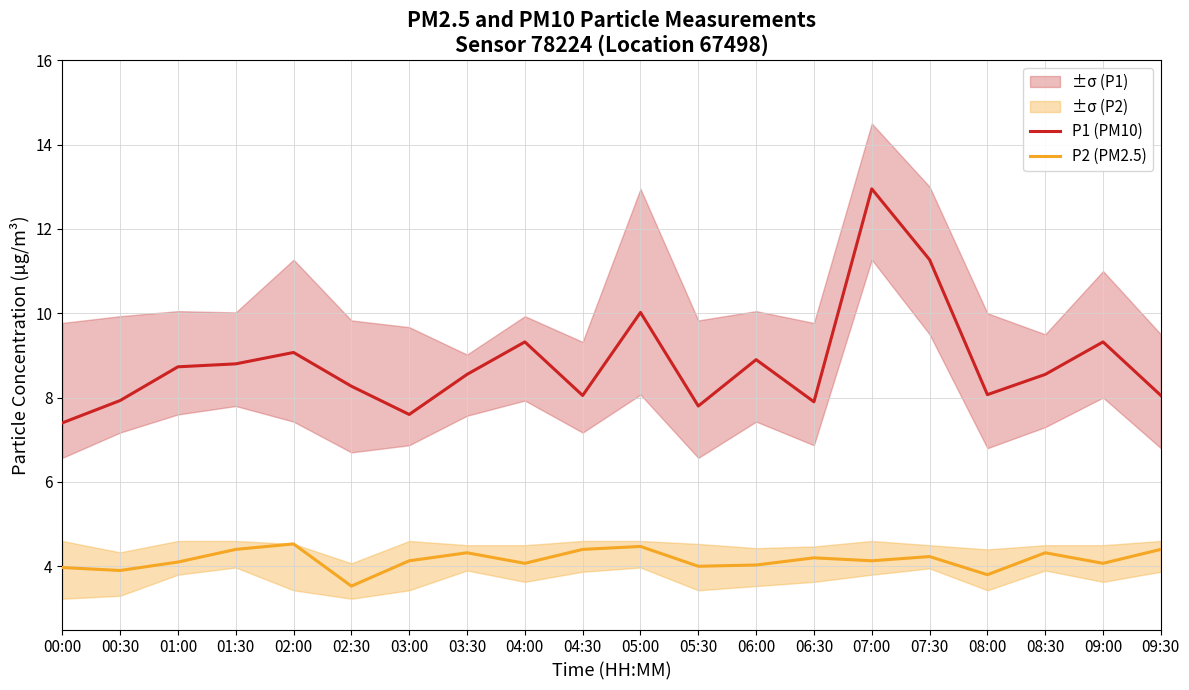

What are all the series names shown in the legend?

P1 (PM10), P2 (PM2.5)